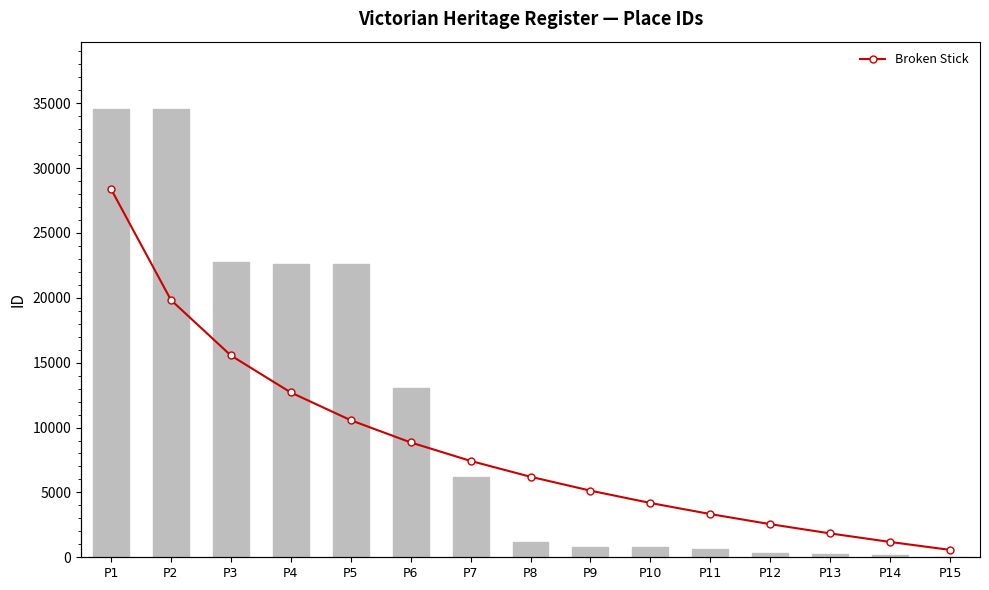

Reading left to right, list all the values displayed in this chart.

ID: P1=34558.0	P2=34555.0	P3=22785.0	P4=22611.0	P5=22610.0	P6=13027.0	P7=6157.0	P8=1146.0	P9=809.0	P10=807.0	P11=606.0	P12=346.0	P13=249.0	P14=176.0	P15=33.0
Broken Stick: P1=0.2	P2=0.2	P3=0.1	P4=0.1	P5=0.1	P6=0.1	P7=0.1	P8=0.0	P9=0.0	P10=0.0	P11=0.0	P12=0.0	P13=0.0	P14=0.0	P15=0.0